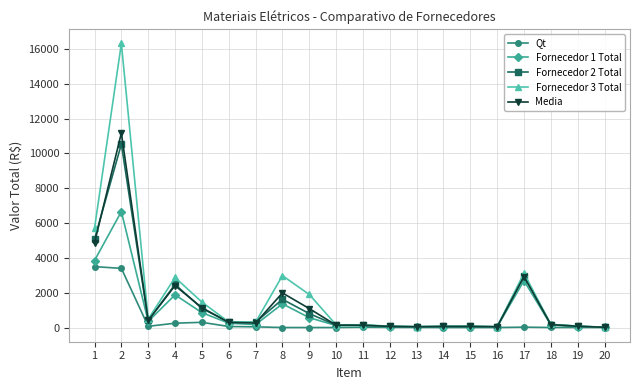

The value of Fornecedor 2 Total at 2 is 10540.0. True or false?

True